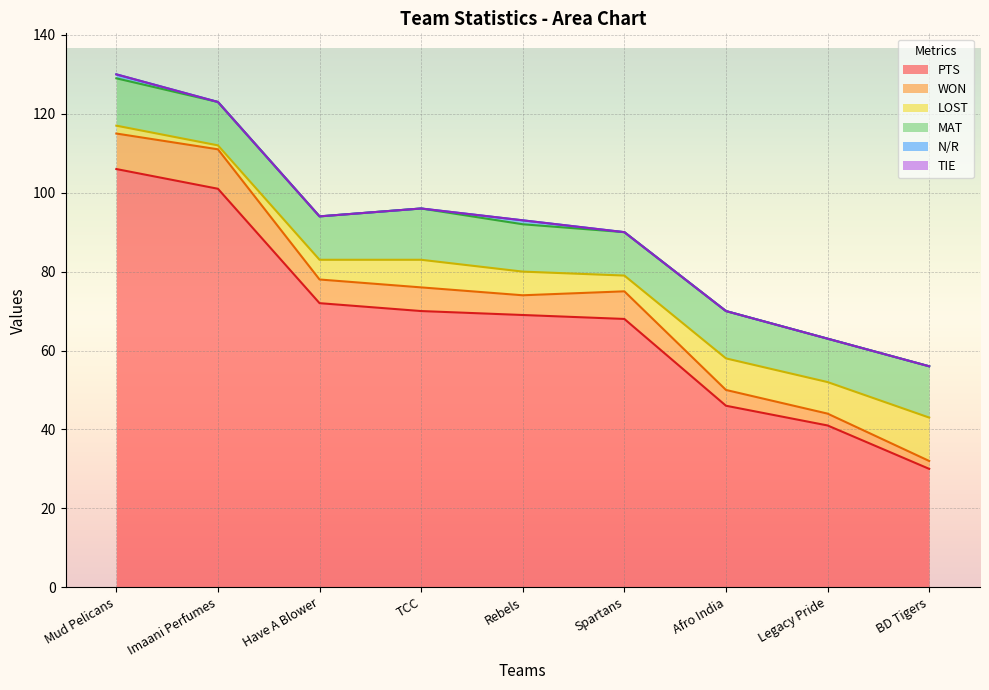

What is the average value of the PTS series?

67